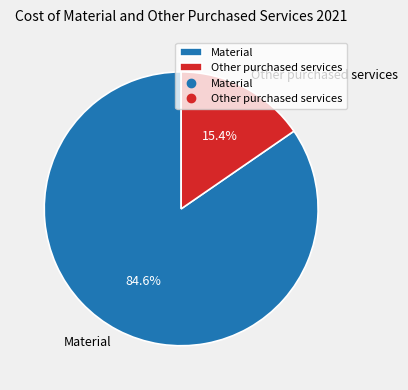

Rank the categories by value from lowest to highest.

Other purchased services, Material